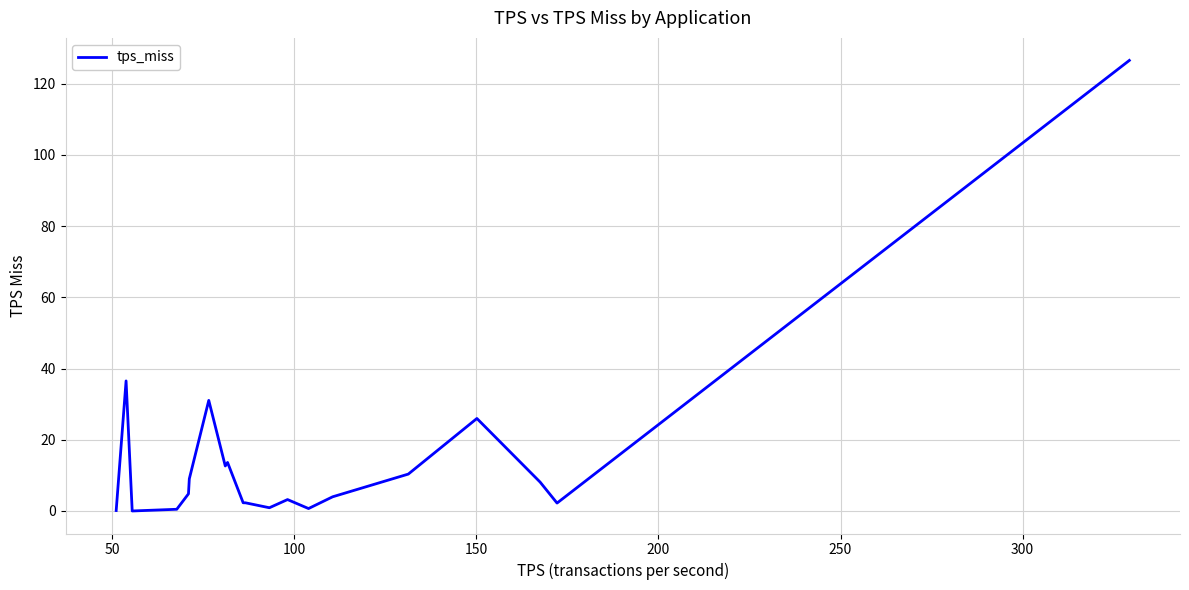

What is the difference between the maximum and minimum values?

126.5